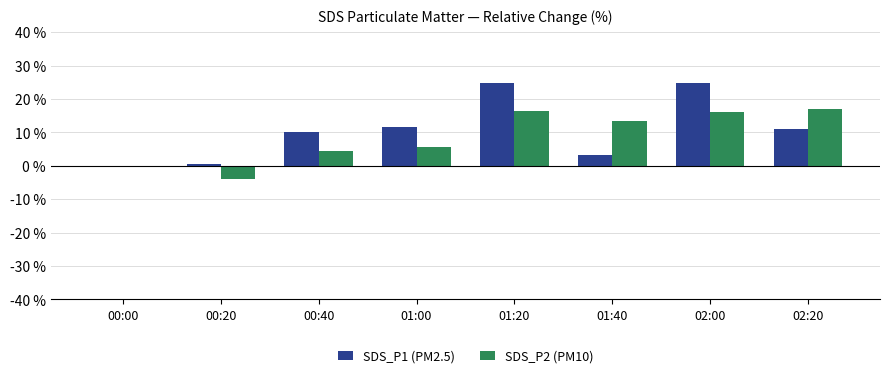

At which label is SDS_P2 (PM10) closest to 6?

01:00